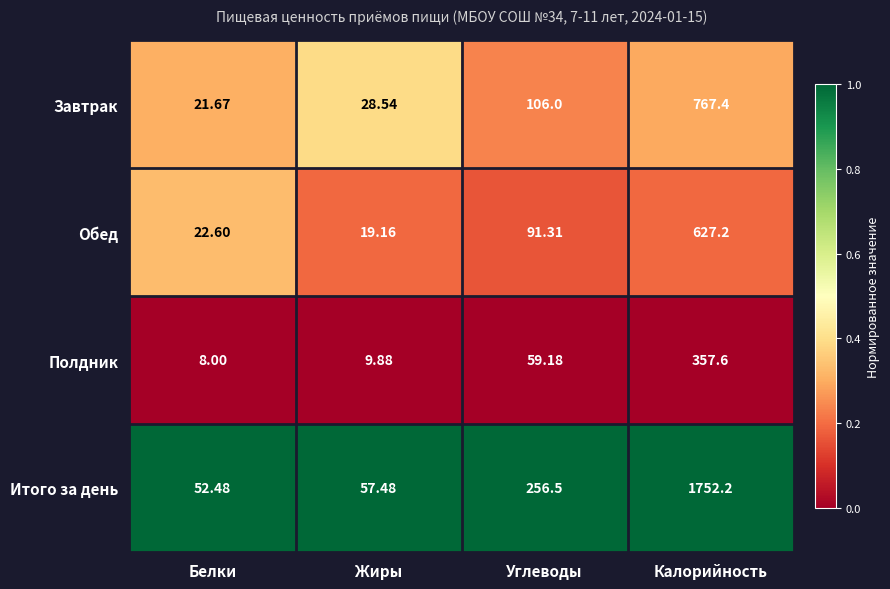

Rank the categories by Завтрак value from lowest to highest.

Белки, Жиры, Углеводы, Калорийность